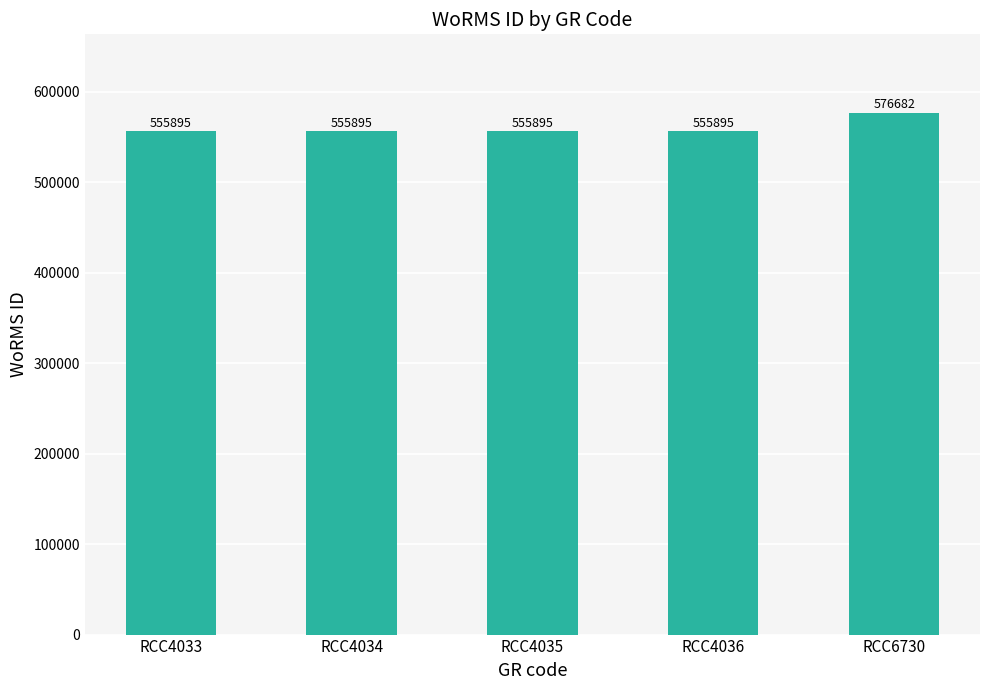

Reading left to right, extract all data points from this chart.

RCC4033=555895	RCC4034=555895	RCC4035=555895	RCC4036=555895	RCC6730=576682